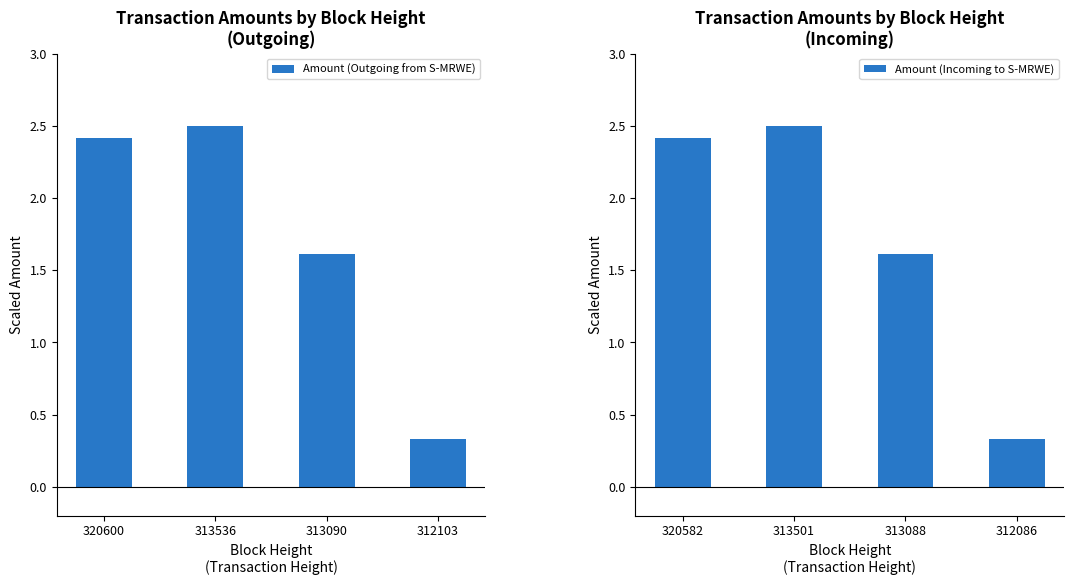

What is the value of the Amount (Incoming to S-MRWE) bar at the 1st from the left?

2.4